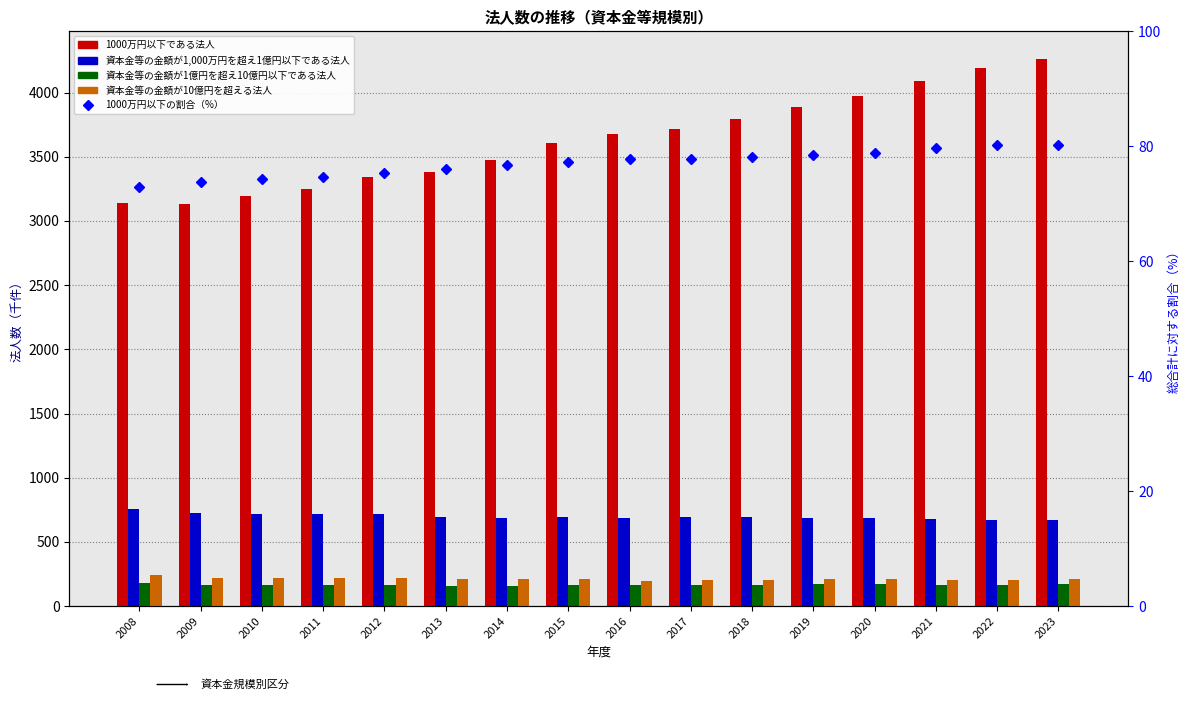

Is the value of 資本金等の金額が1,000万円を超え1億円以下である法人 at 2009 greater than the value of 資本金等の金額が10億円を超える法人 at 2019?

Yes